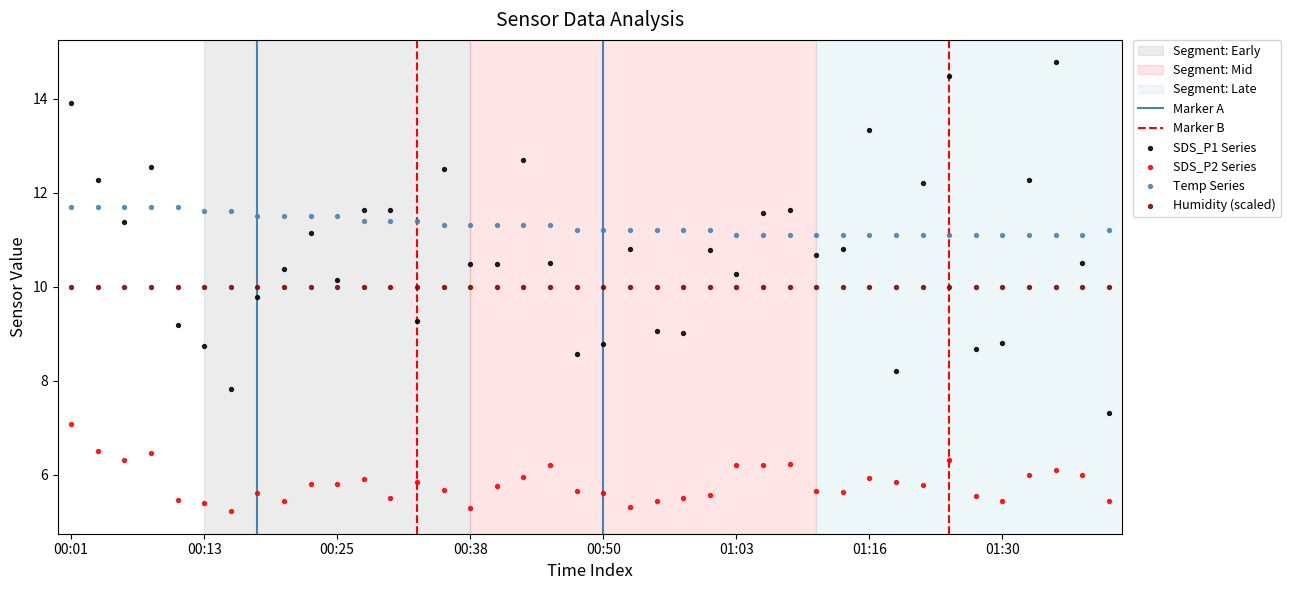

Which series contains the highest Y value?

SDS_P1 Series